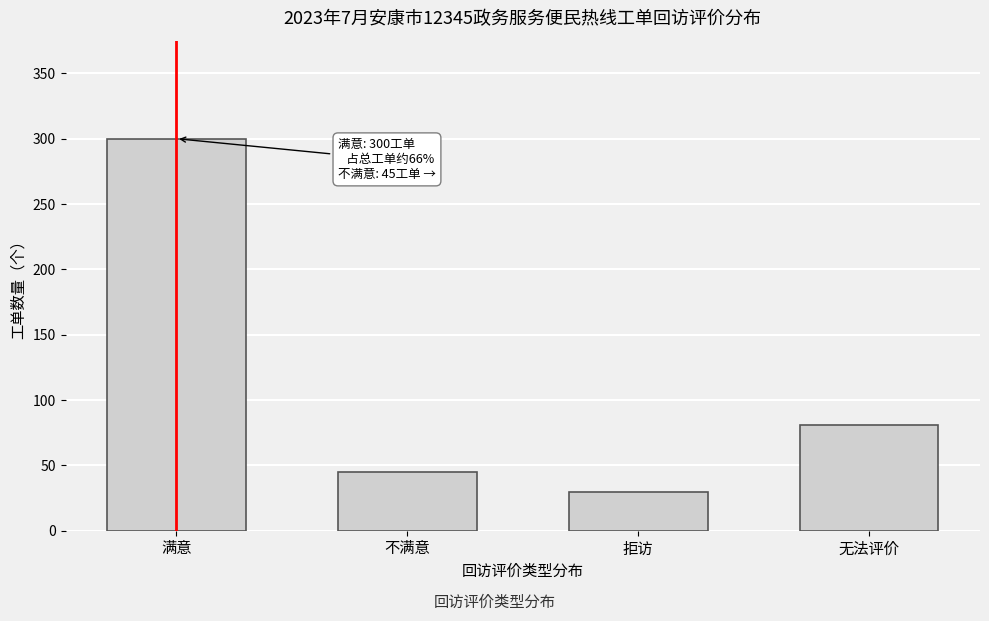

Reading right to left, list all the values displayed in this chart.

81	30	45	300